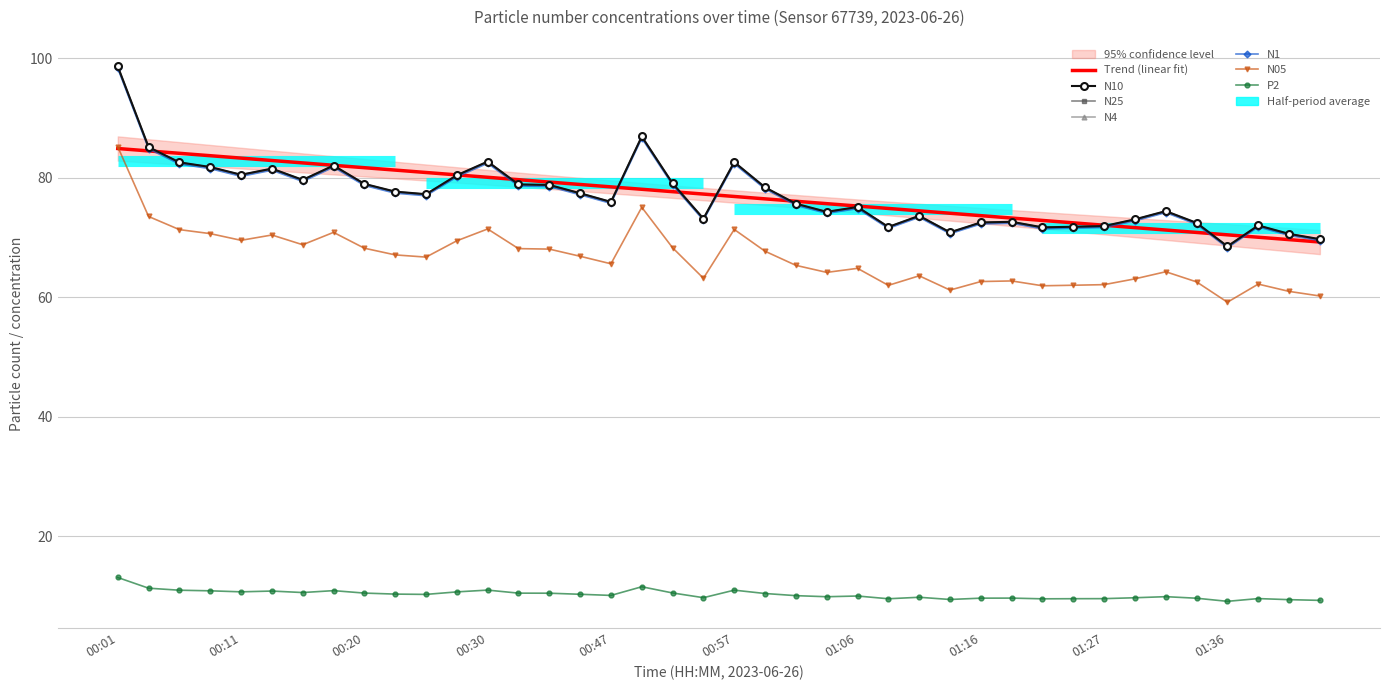

True or false: N4 has more than 2 points higher than both neighbors.

True